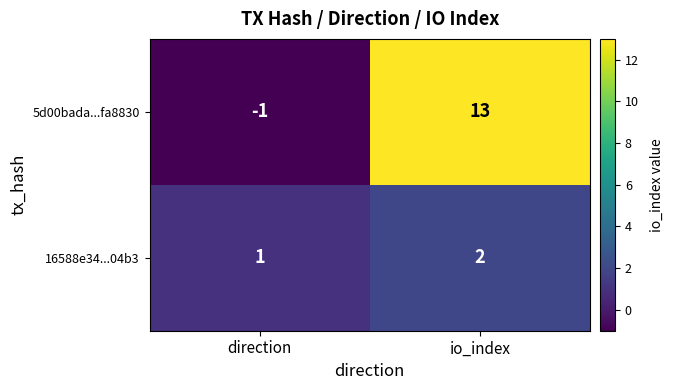

Which series has the widest spread of values?

5d00bada...fa8830